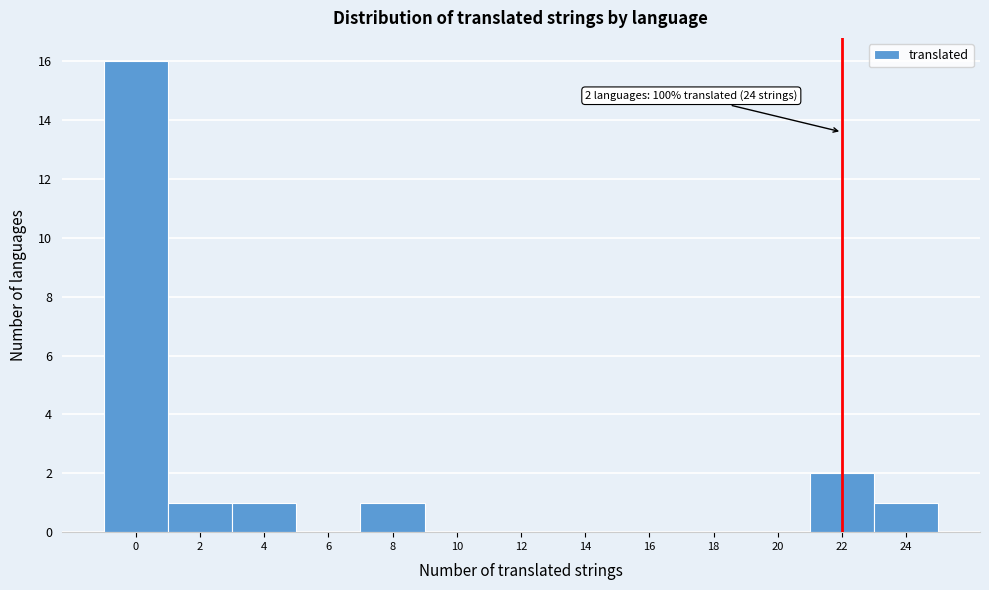

Reading left to right, list all the values displayed in this chart.

0=16	2=1	4=1	6=0	8=1	10=0	12=0	14=0	16=0	18=0	20=0	22=2	24=1